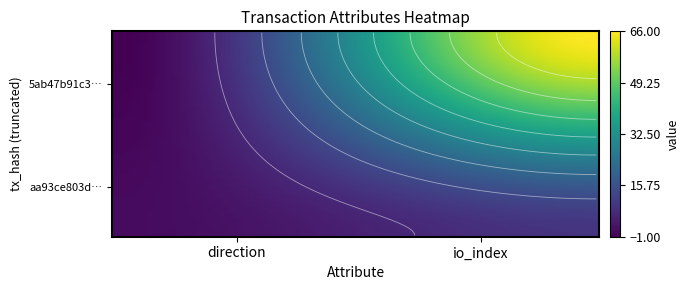

How many distinct data groups are displayed?

2